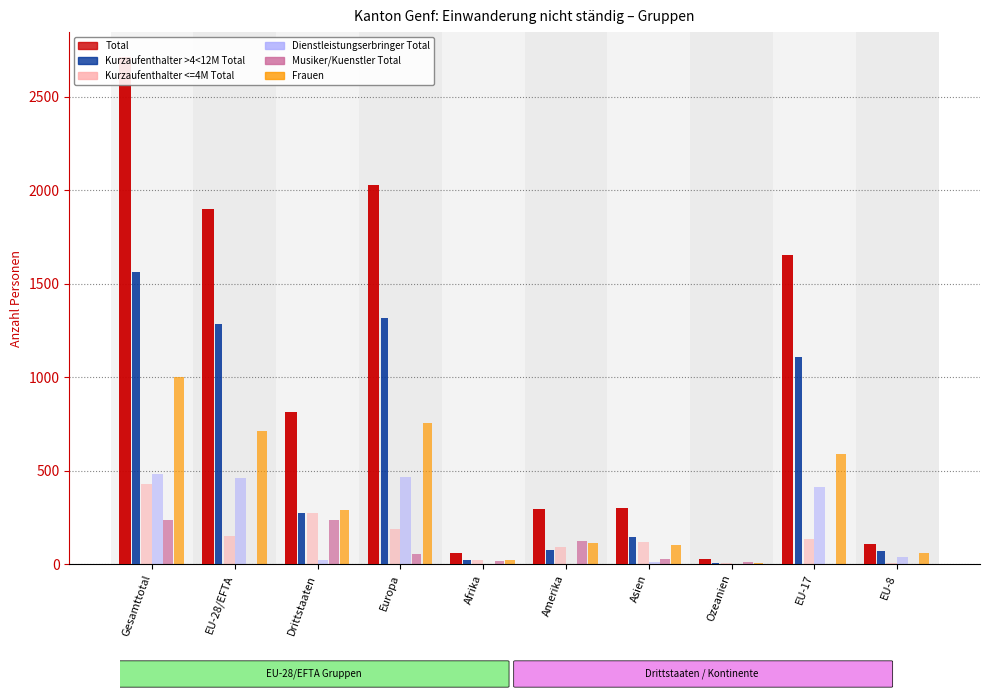

What is the sum of the Kurzaufenthalter >4<12M Total values at Asien and Amerika?

218